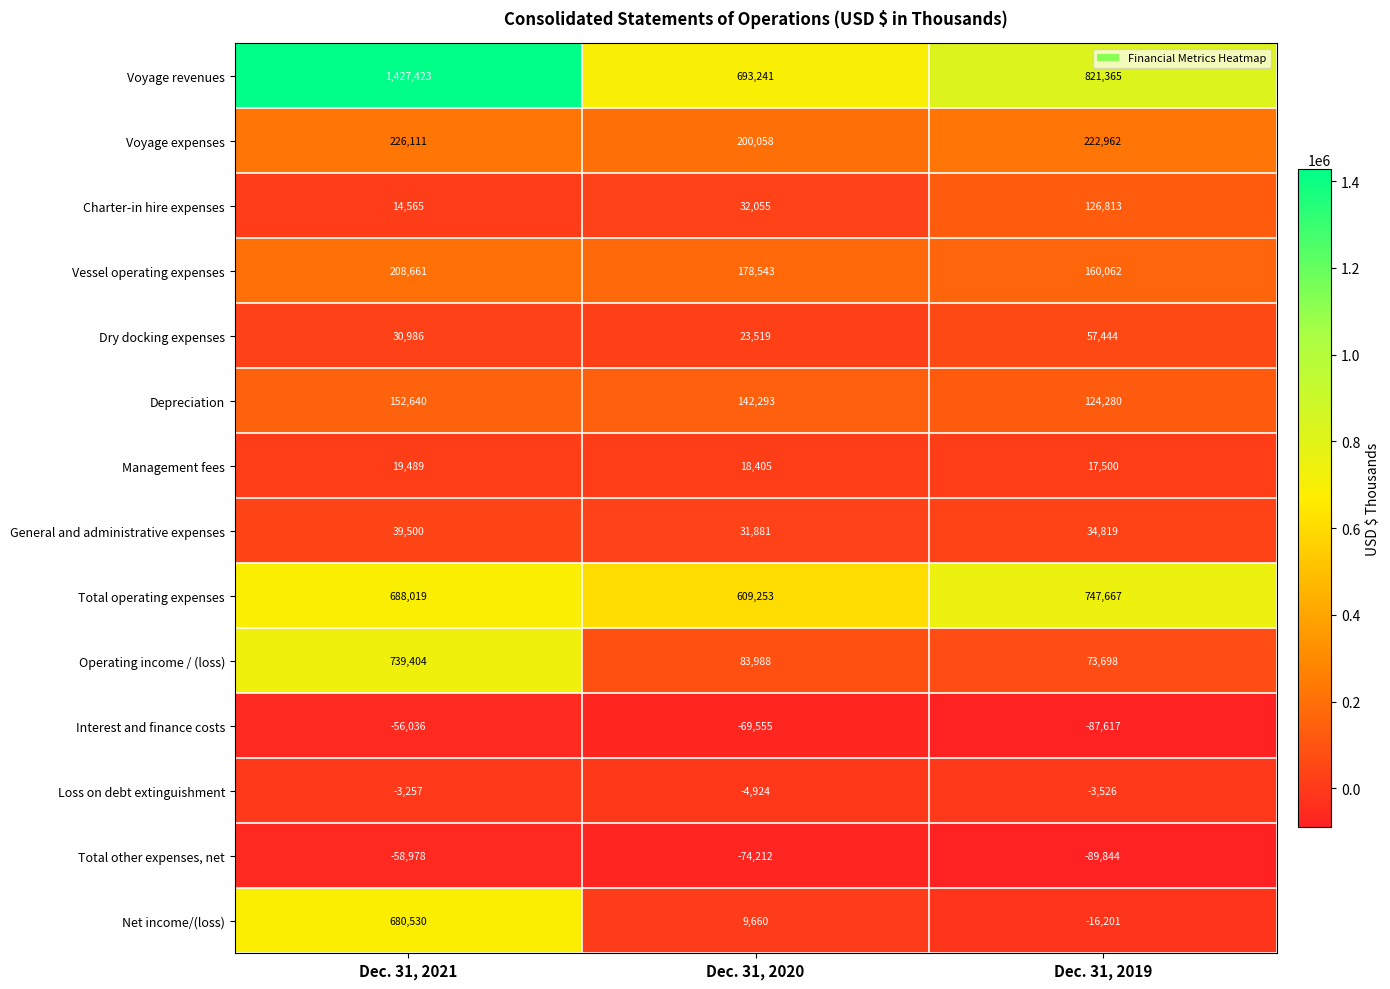

Is it true that Vessel operating expenses equals 59683 at Dec. 31, 2019?

False